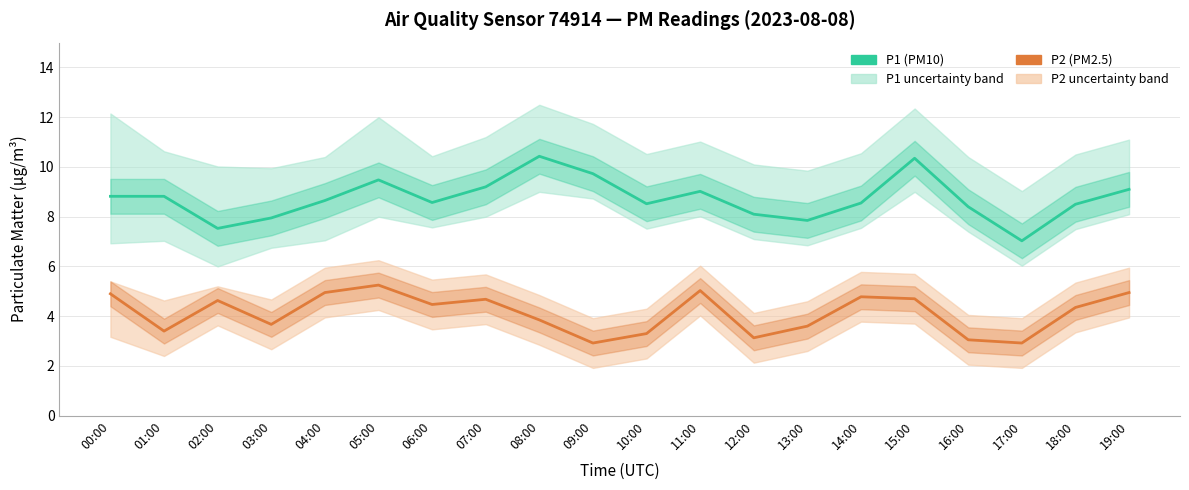

What is the sum of the P2 (PM2.5) values at 06:00 and 10:00?

7.8